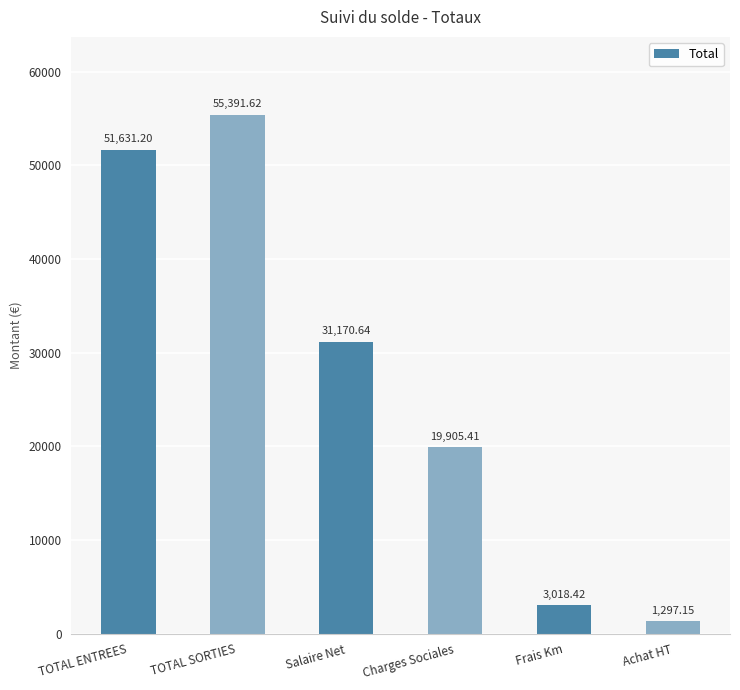

List the labels in order of value, largest first.

TOTAL SORTIES, TOTAL ENTREES, Salaire Net, Charges Sociales, Frais Km, Achat HT